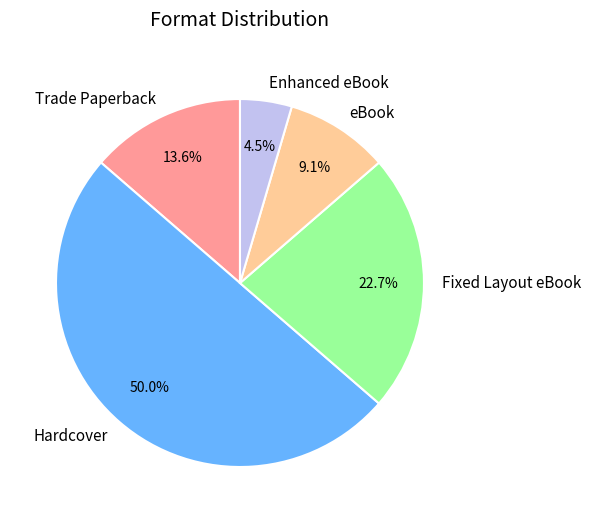

Is Fixed Layout eBook the majority of the pie?

No